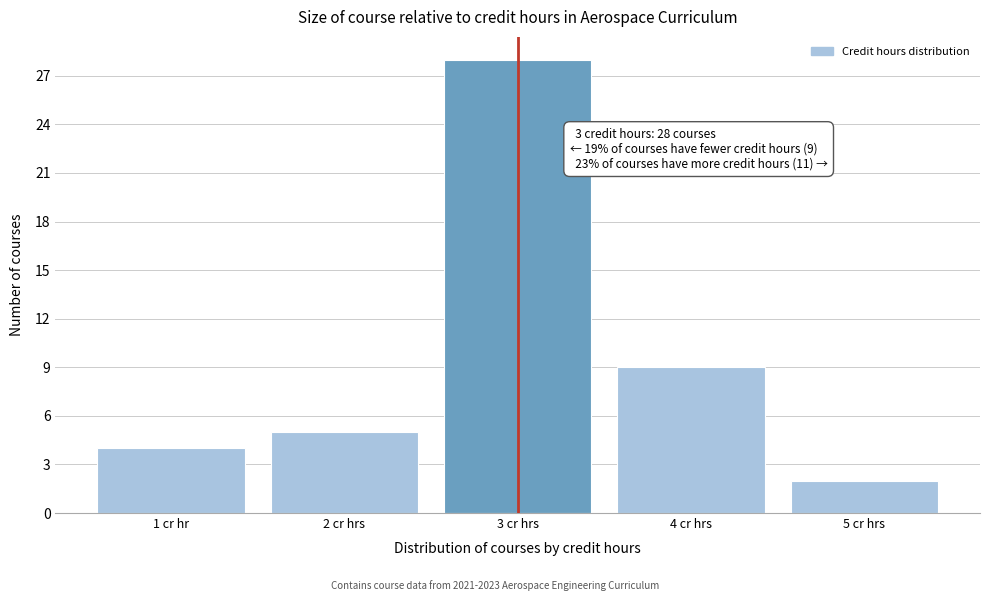

Reading right to left, list all the values displayed in this chart.

5 cr hrs=2	4 cr hrs=9	3 cr hrs=28	2 cr hrs=5	1 cr hr=4